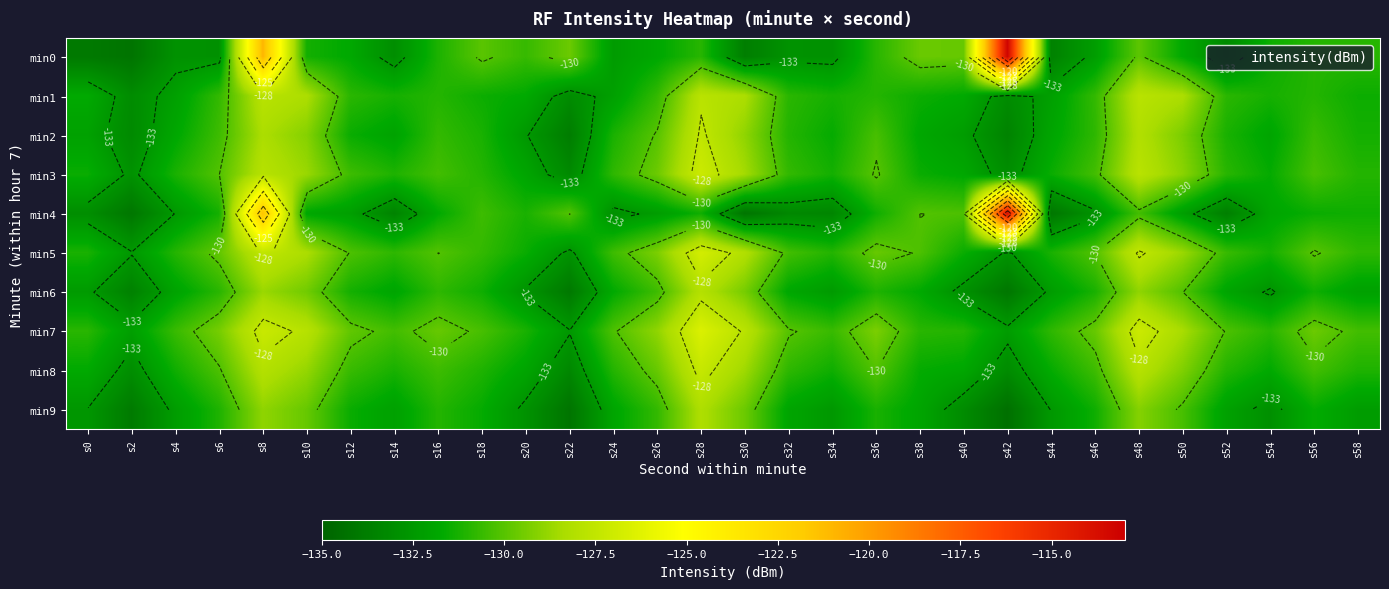

Rank the categories by min8 value from highest to lowest.

s28, s48, s8, s30, s10, s50, s26, s36, s6, s56, s16, s46, s12, s32, s24, s52, s18, s58, s14, s4, s34, s38, s44, s0, s54, s40, s20, s2, s42, s22